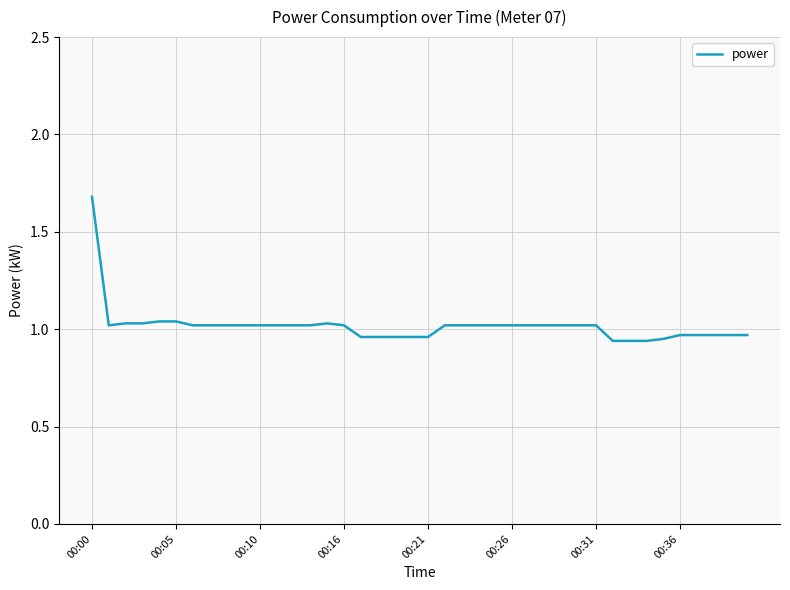

Is this an area chart (filled region under the line)?

No